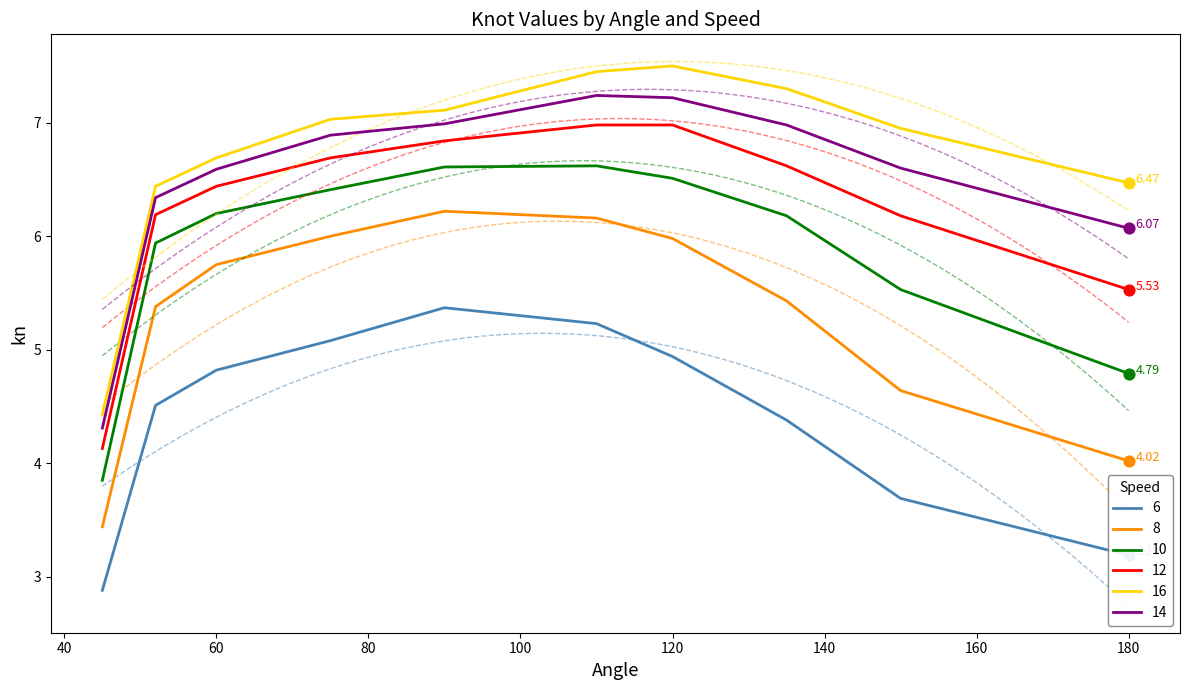

Which series contains the highest Y value?

16